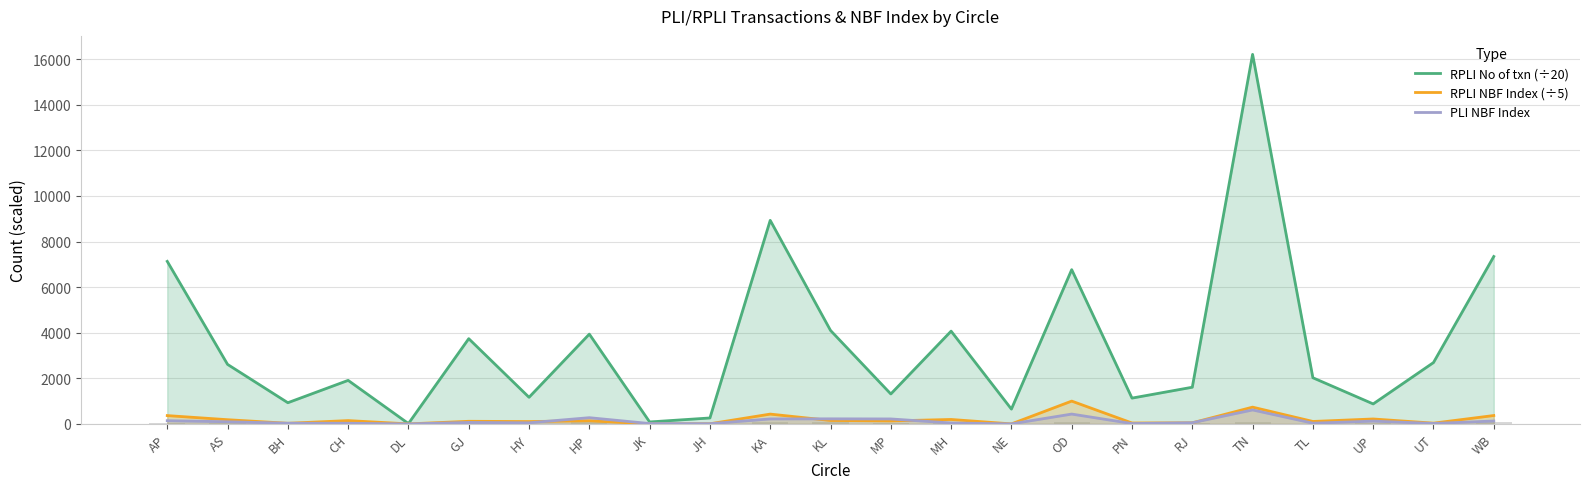

What is the approximate value of RPLI NBF Index (÷5) at KL?

150.8